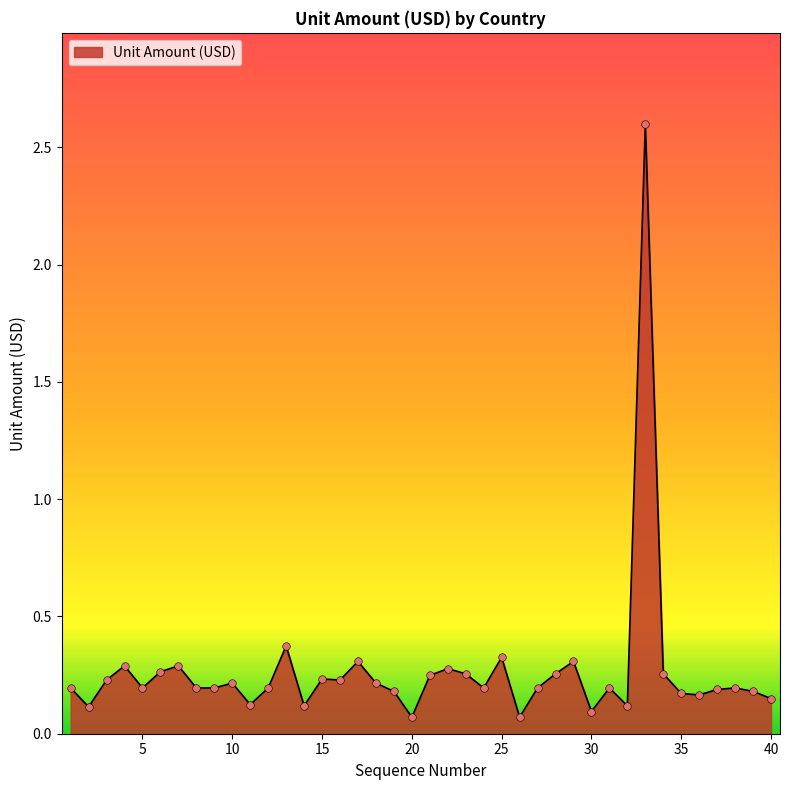

What is the difference between the maximum and minimum values?

2.5